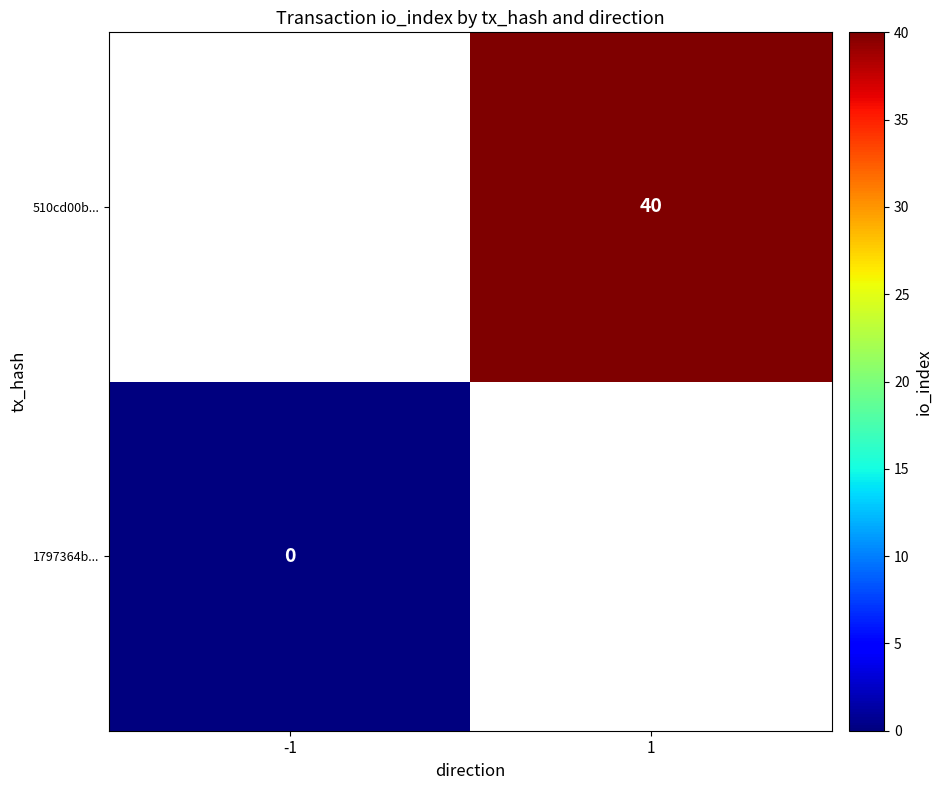

True or false: 510cd00b... has a value of 40 at 1.

True